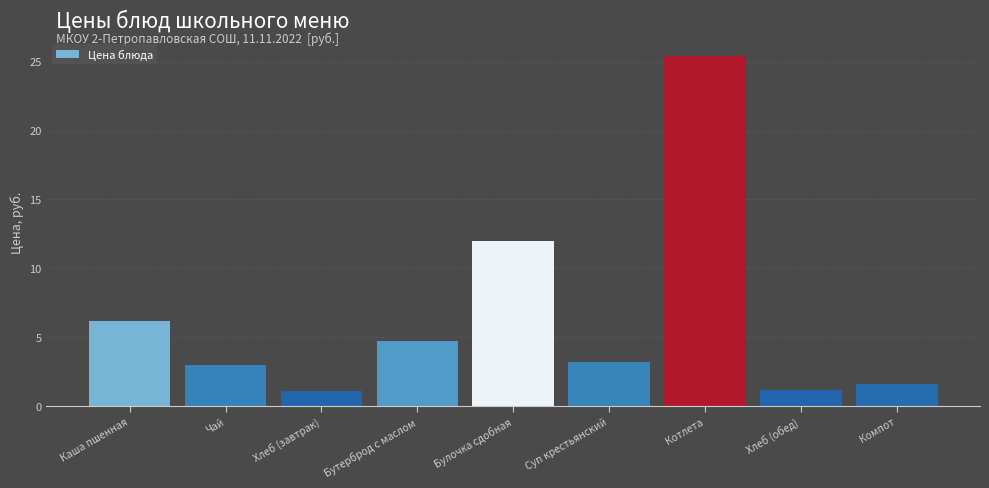

Read the value at Каша пшенная.

6.2